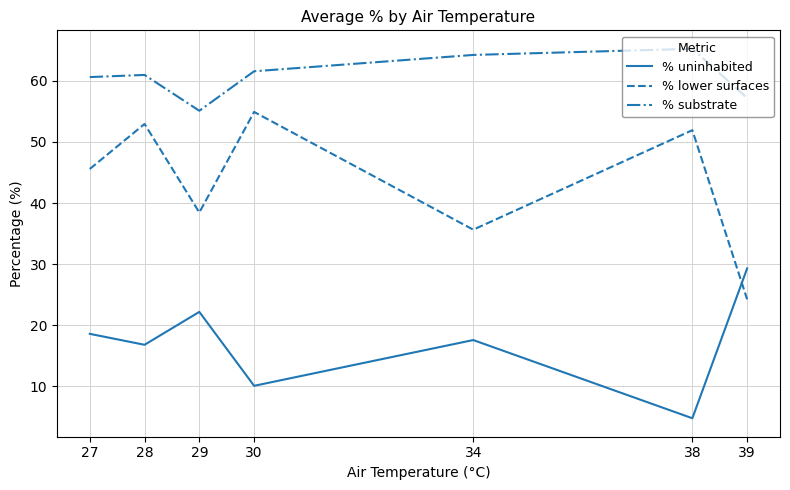

What is the difference between the second highest and second lowest values in the % uninhabited series?

12.1